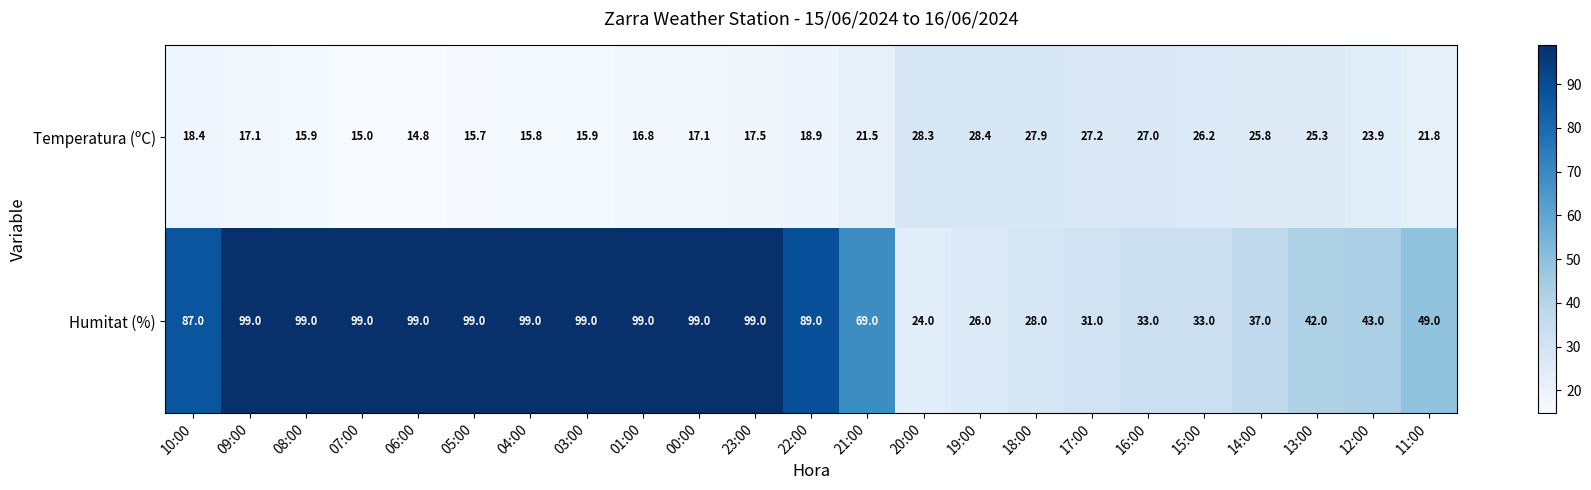

At which label is Temperatura (ºC) closest to 21?

21:00